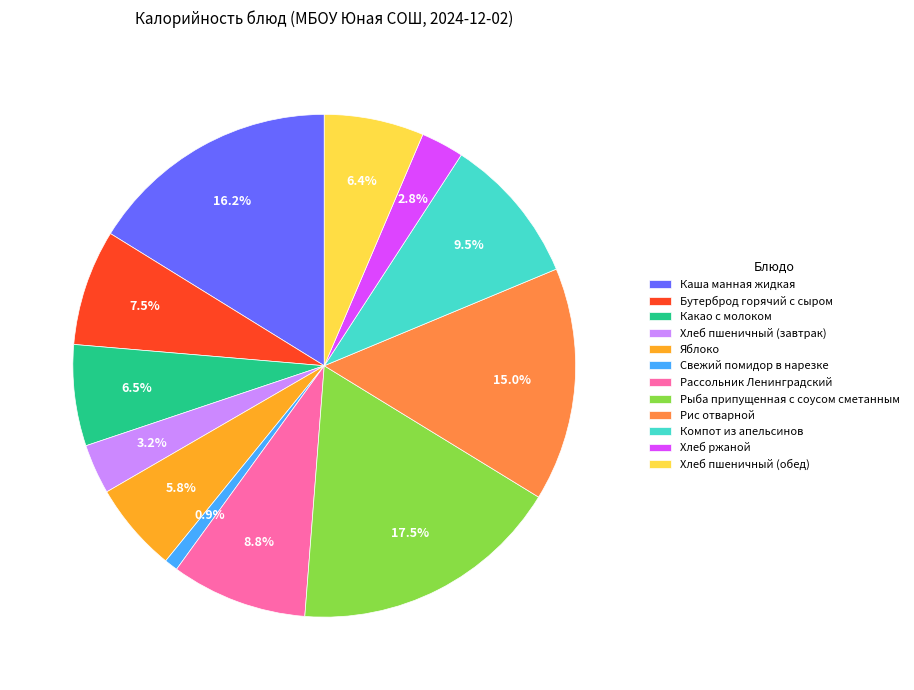

What is the largest slice in the pie chart?

Рыба припущенная с соусом сметанным